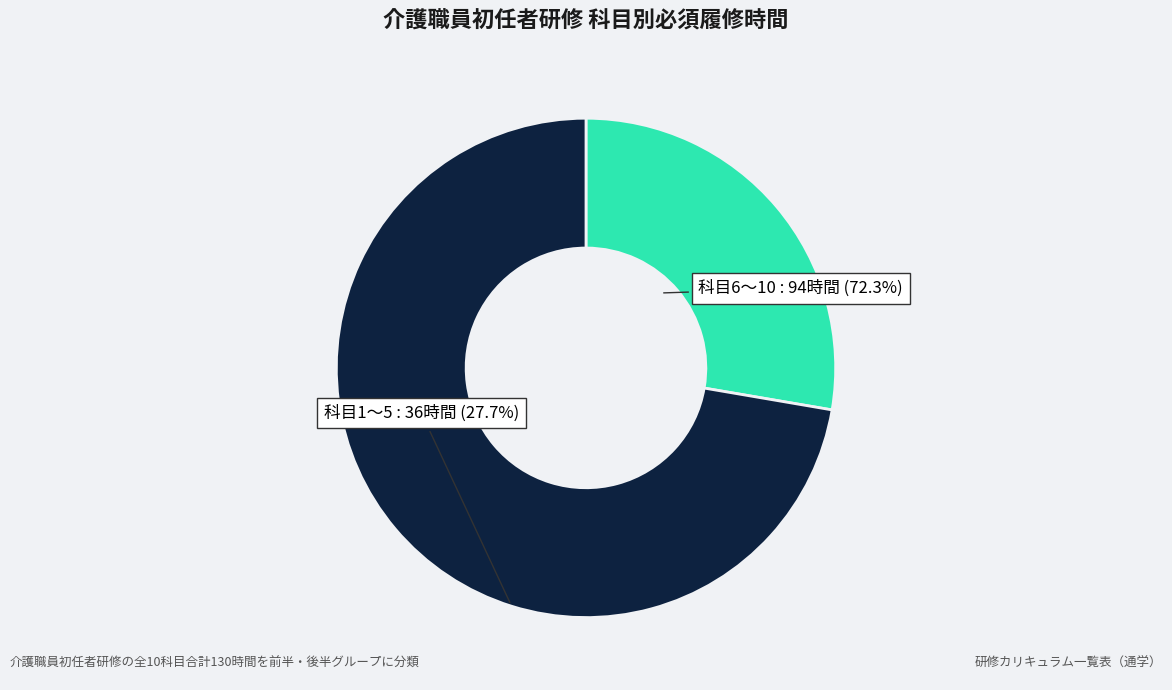

Is there any slice that represents more than half of the pie?

Yes